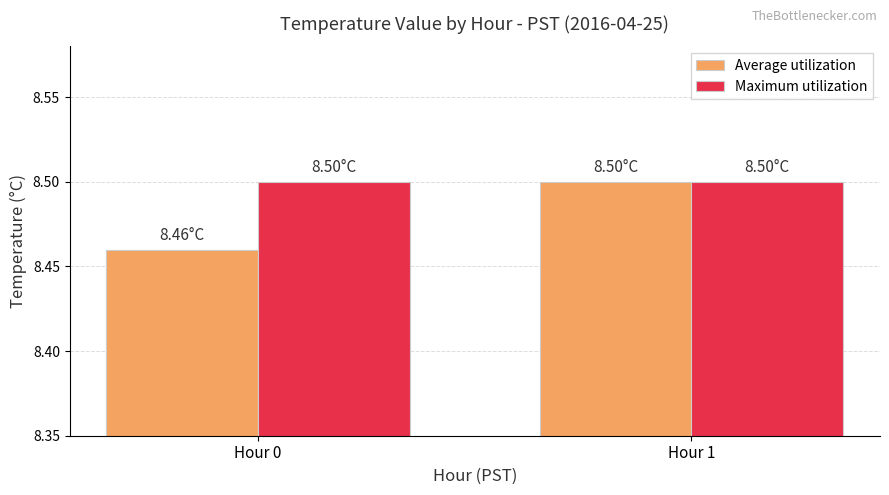

What is the total value across all series at Hour 0?

17.0